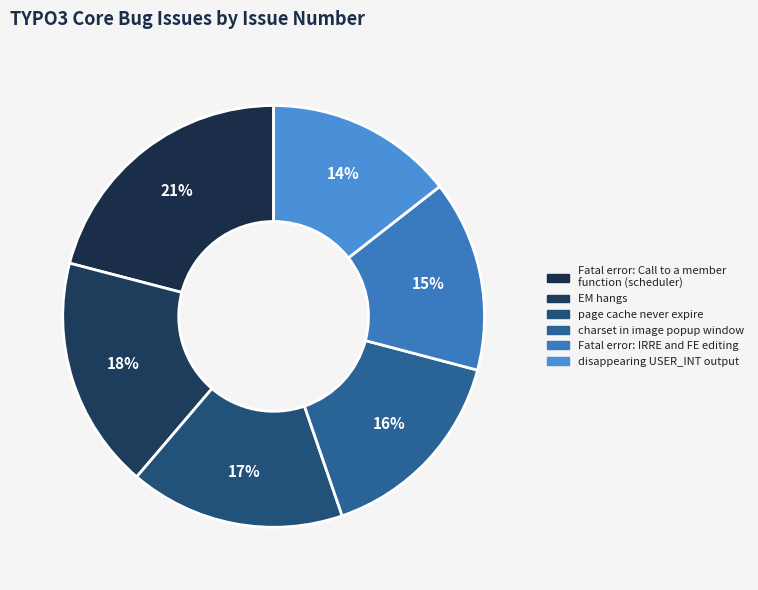

How many segments does this pie chart have?

6